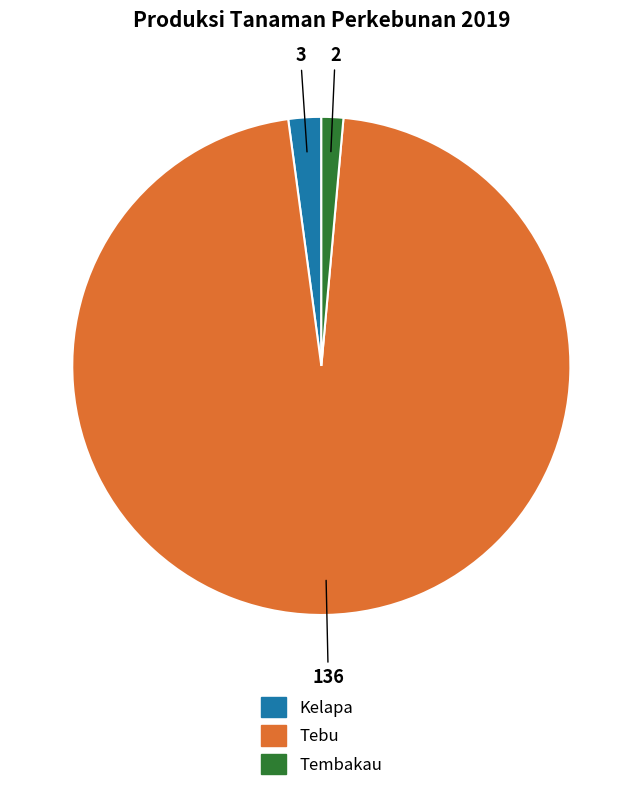

Does Tebu account for over 50% of the chart?

Yes